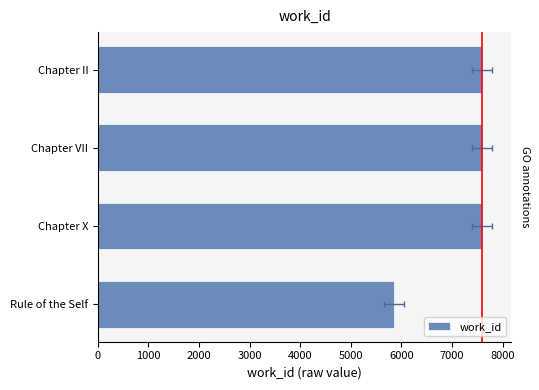

What is the sum of all values?

28622